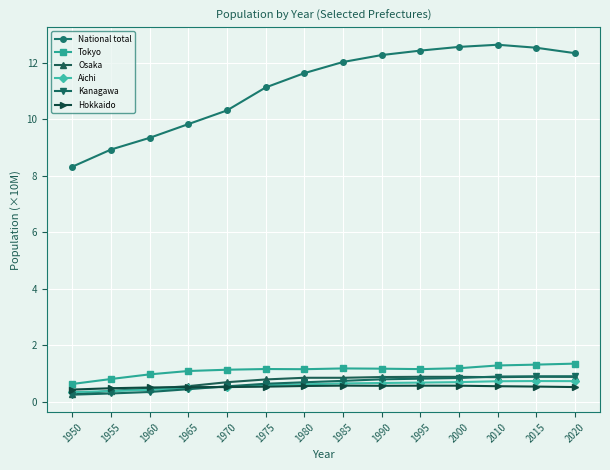

What is the minimum value for Tokyo?

0.6